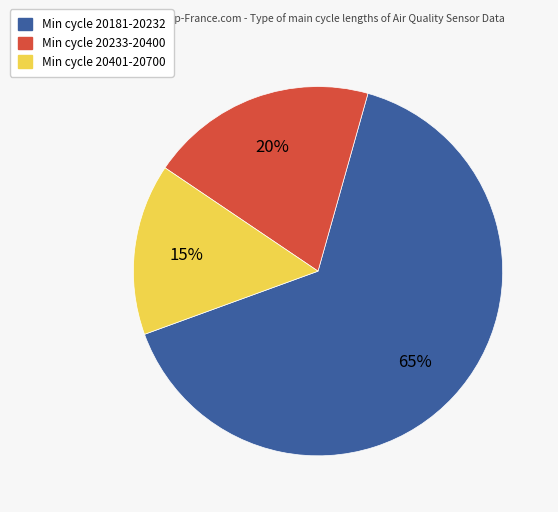

To the nearest percent, what is the difference between the largest and smallest slice percentages?

50%